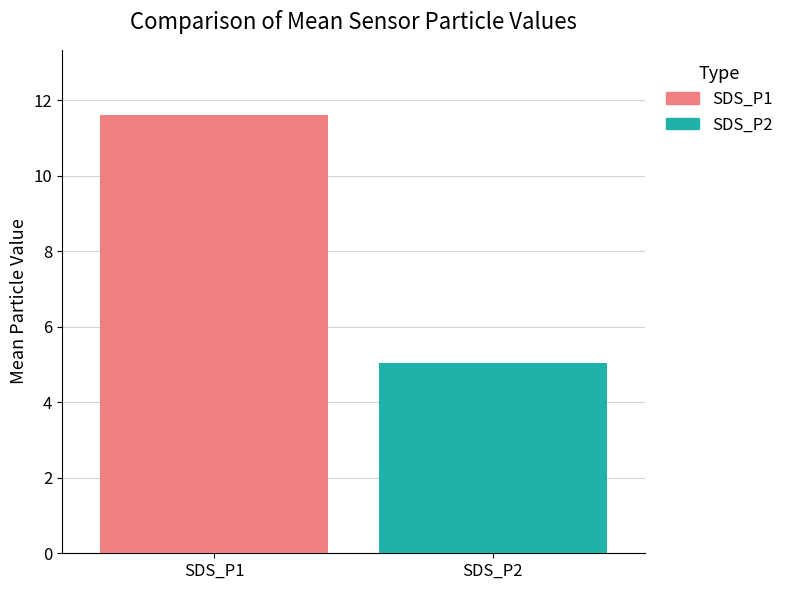

List the series in order of their overall mean, highest first.

SDS_P1, SDS_P2